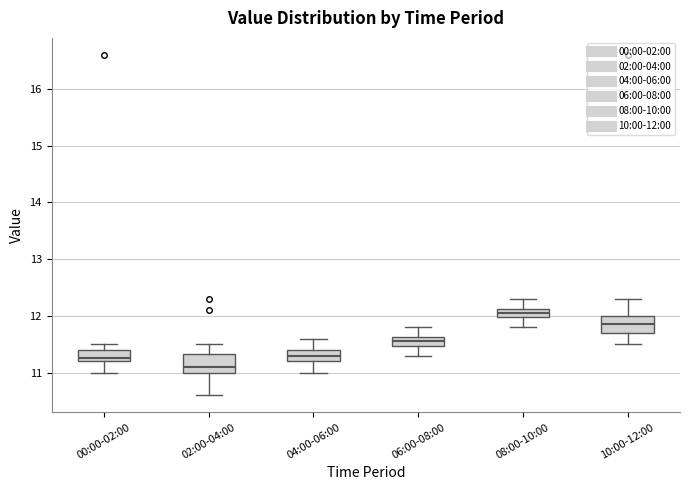

Reading left to right, read every box against the y-axis: the position of its median line, the range the box covers, and the ends of its whiskers. The values are not printed on the chart, so give them approximately, as read against the axis.

00:00-02:00: median 11.3, box 11.2 to 11.4, whiskers 11.0 to 11.5
02:00-04:00: median 11.1, box 11.0 to 11.3, whiskers 10.6 to 11.5
04:00-06:00: median 11.3, box 11.2 to 11.4, whiskers 11.0 to 11.6
06:00-08:00: median 11.6 (inside the box), box 11.5 to 11.6, whiskers 11.3 to 11.8
08:00-10:00: median 12.1 (inside the box), box 12.0 to 12.1, whiskers 11.8 to 12.3
10:00-12:00: median 11.9, box 11.7 to 12.0, whiskers 11.5 to 12.3